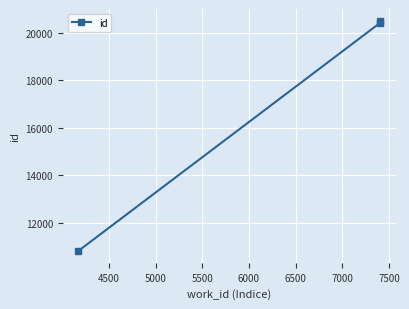

What is the average value?

17242